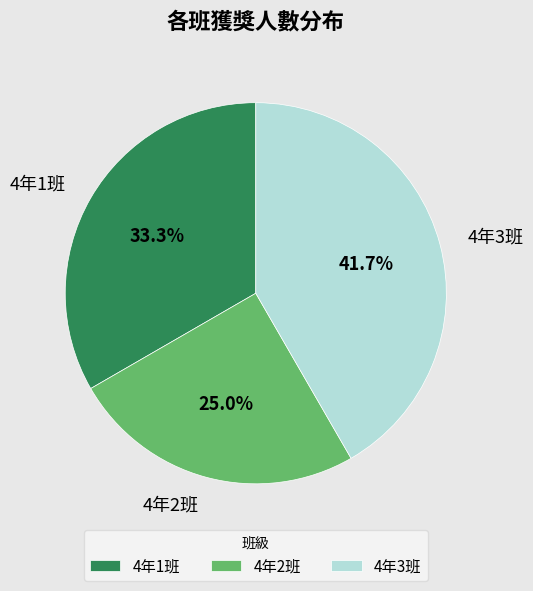

To the nearest percent, what portion does 4年1班 represent?

33%